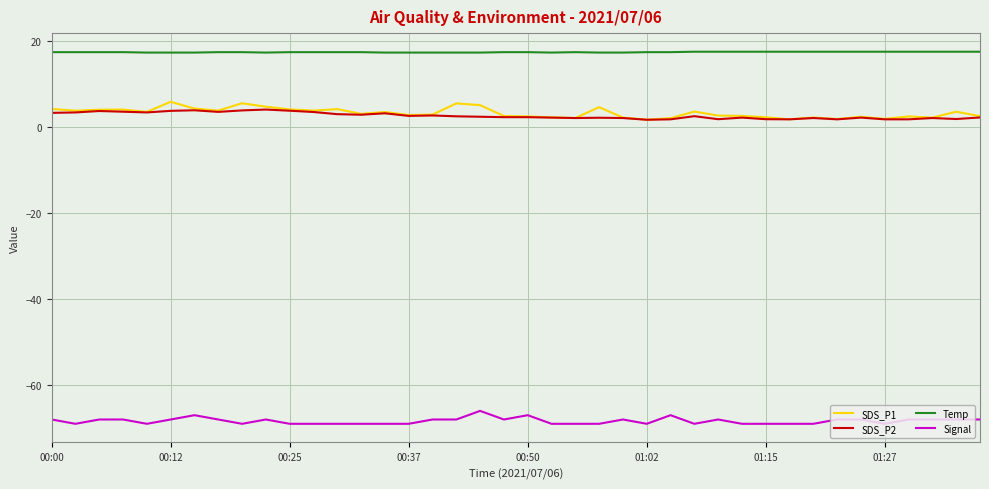

True or false: Signal and SDS_P2 intersect in this chart.

False